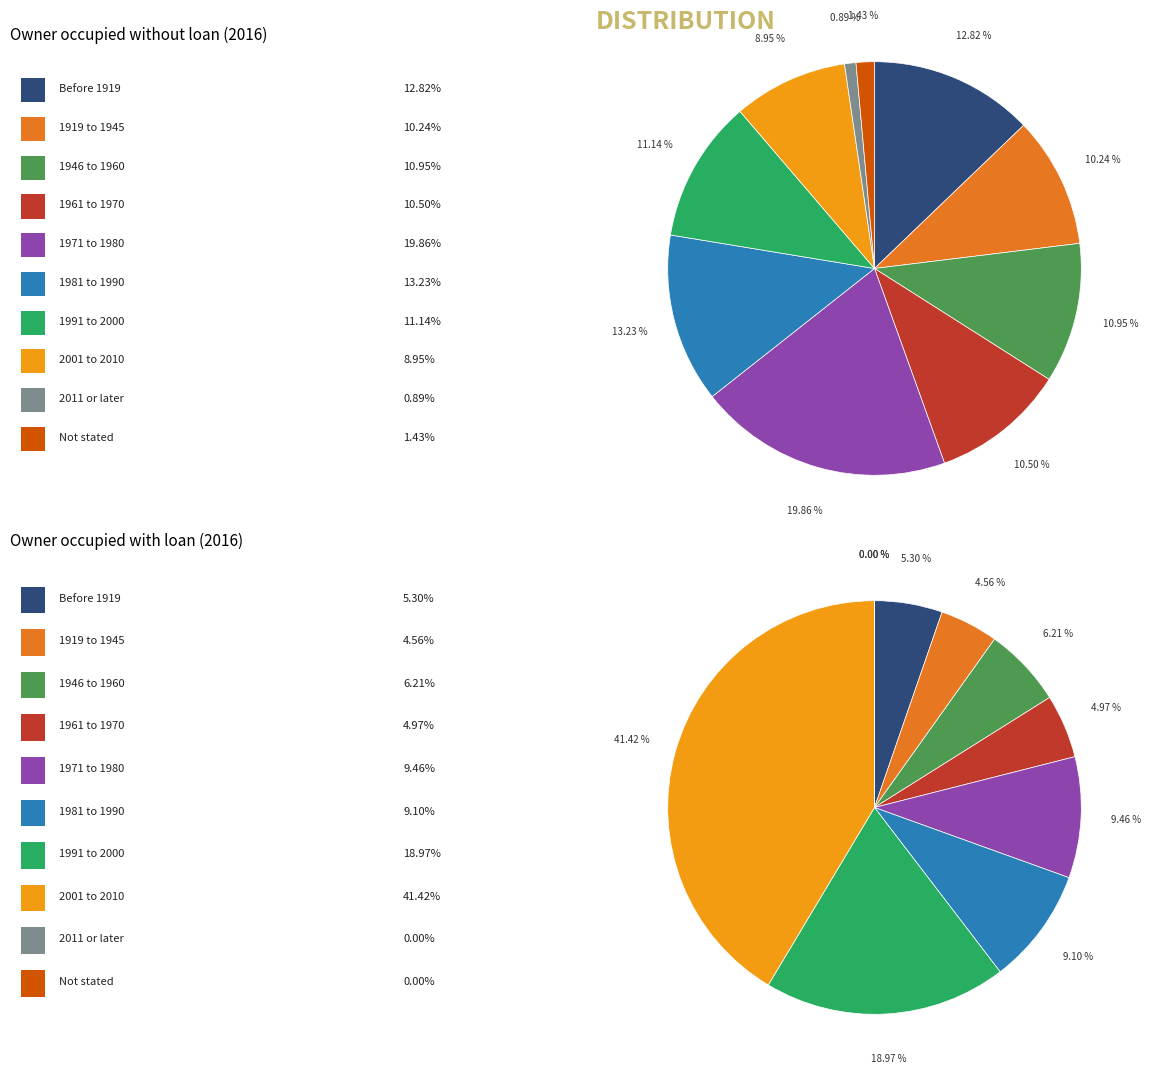

How many slices are in this pie chart?

10